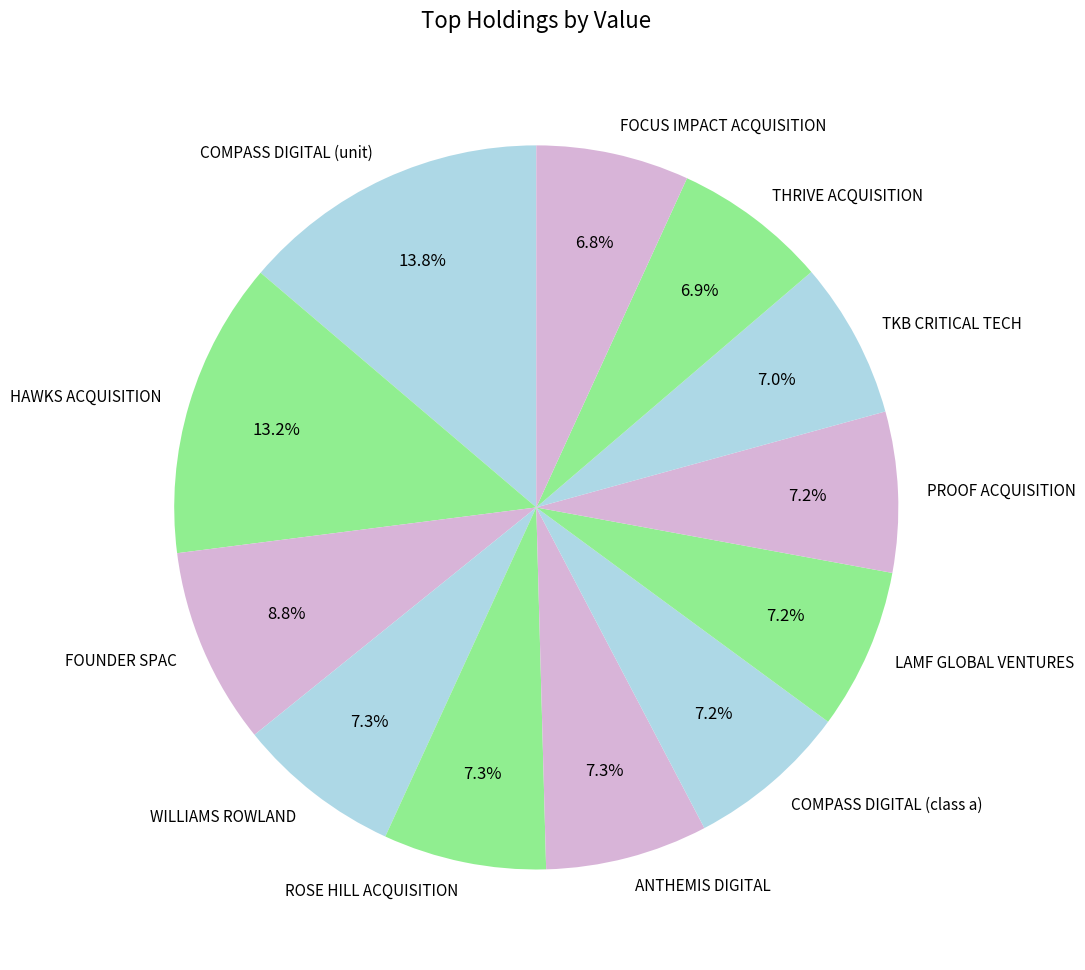

To the nearest percent, what percentage of the pie is COMPASS DIGITAL (class a)?

7%